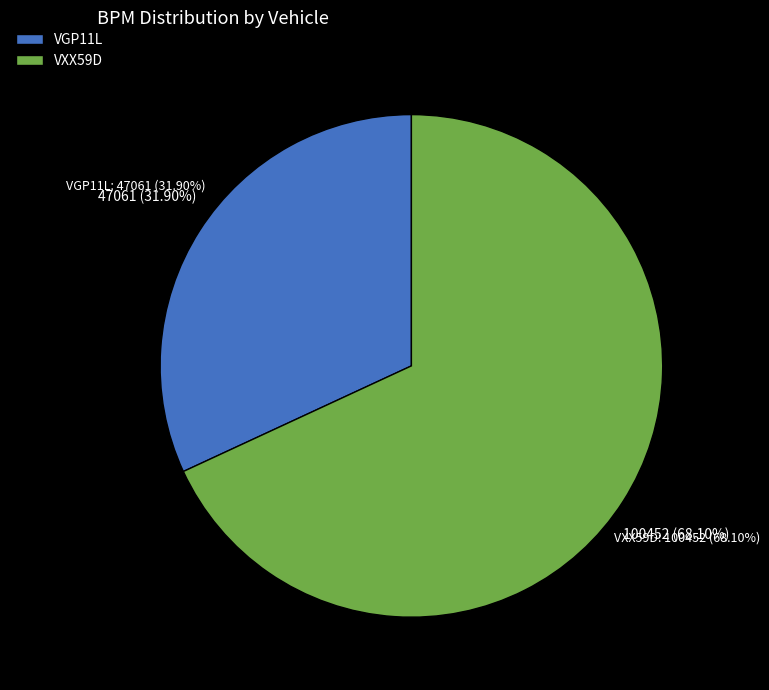

What is the change in value from VGP11L to VXX59D?

+53391